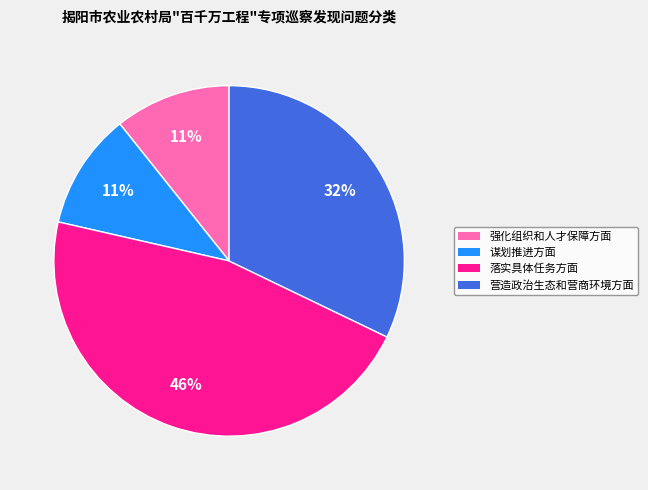

Combined, do 谋划推进方面 and 强化组织和人才保障方面 account for over 50%?

No